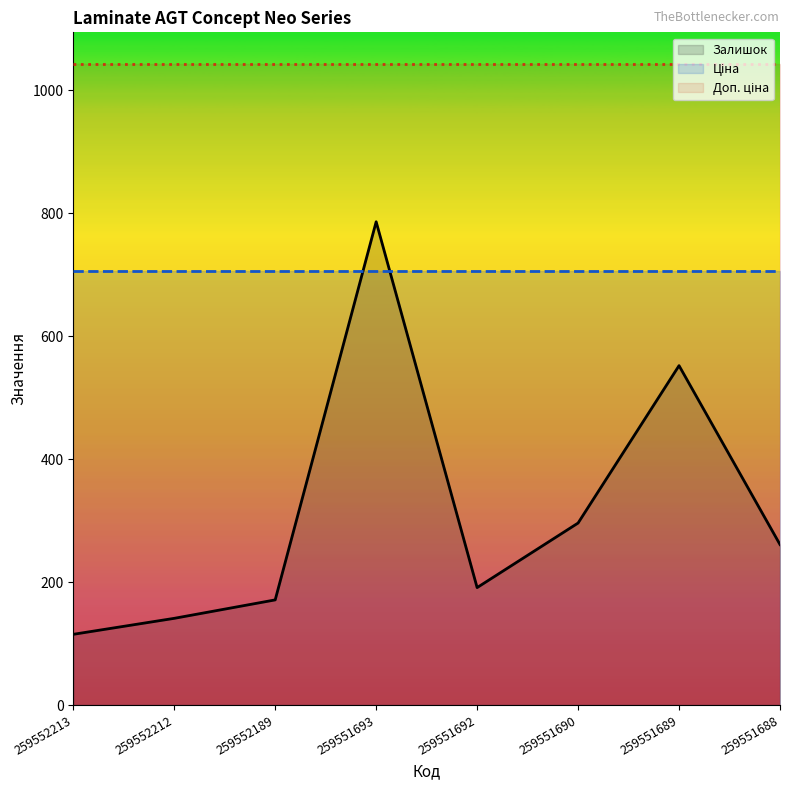

What is the minimum value shown in the chart?

115.0